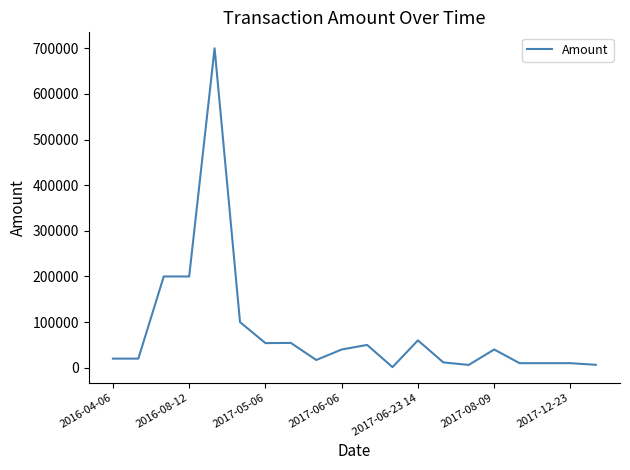

What is the greatest value displayed?

700000